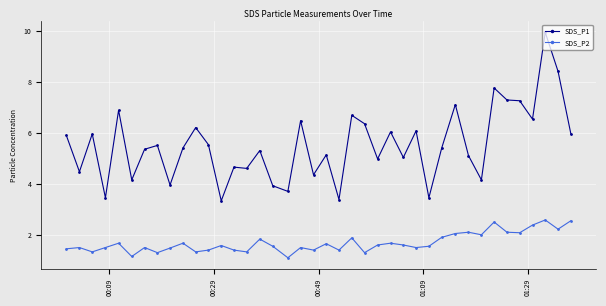

What is the difference between the maximum and minimum values in the SDS_P1 series?

6.6